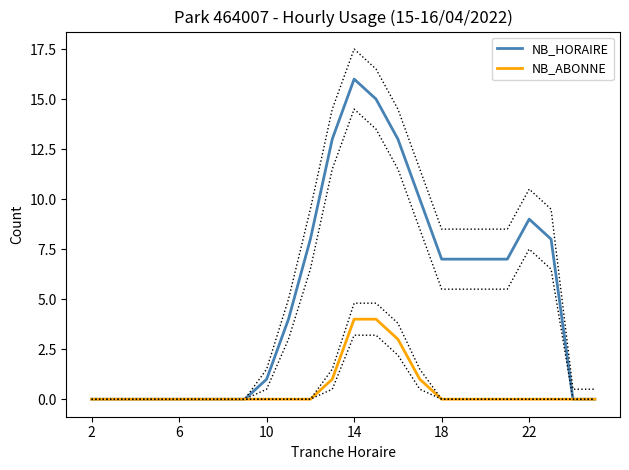

What is the difference between the maximum and second lowest values in the NB_ABONNE series?

4